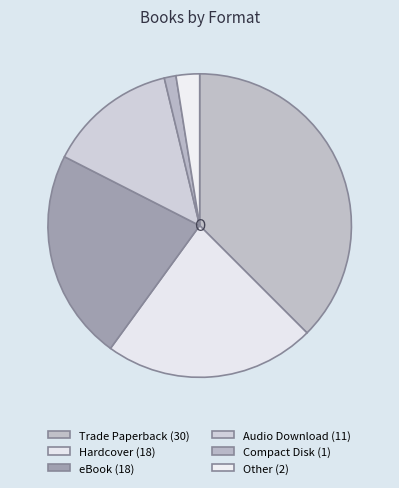

To the nearest percent, what is the difference between the Other and Trade Paperback slice percentages?

35%